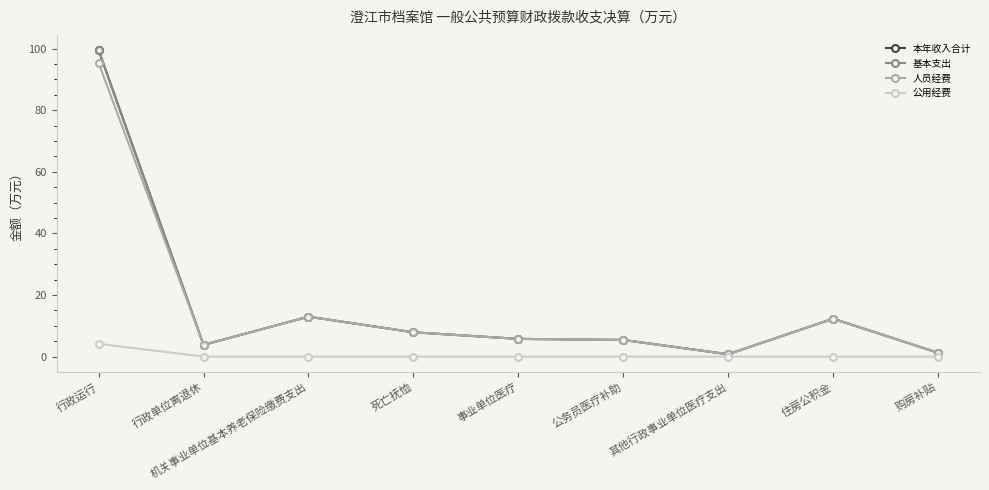

Reading right to left, extract all data points from this chart.

本年收入合计: 1.2	12.3	0.8	5.4	5.8	7.9	13.0	3.8	99.5
基本支出: 1.2	12.3	0.8	5.4	5.8	7.9	13.0	3.8	99.5
人员经费: 1.2	12.3	0.8	5.4	5.8	7.9	13.0	3.8	95.3
公用经费: 0.0	0.0	0.0	0.0	0.0	0.0	0.0	0.0	4.2